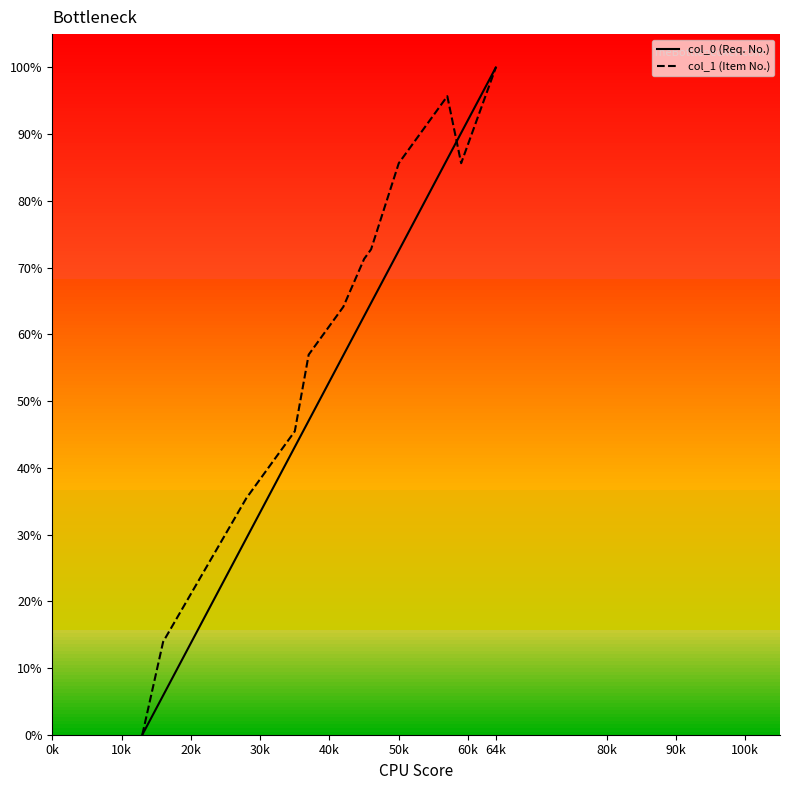

List the series in order of their overall mean, lowest first.

col_0 (Req. No.), col_1 (Item No.)